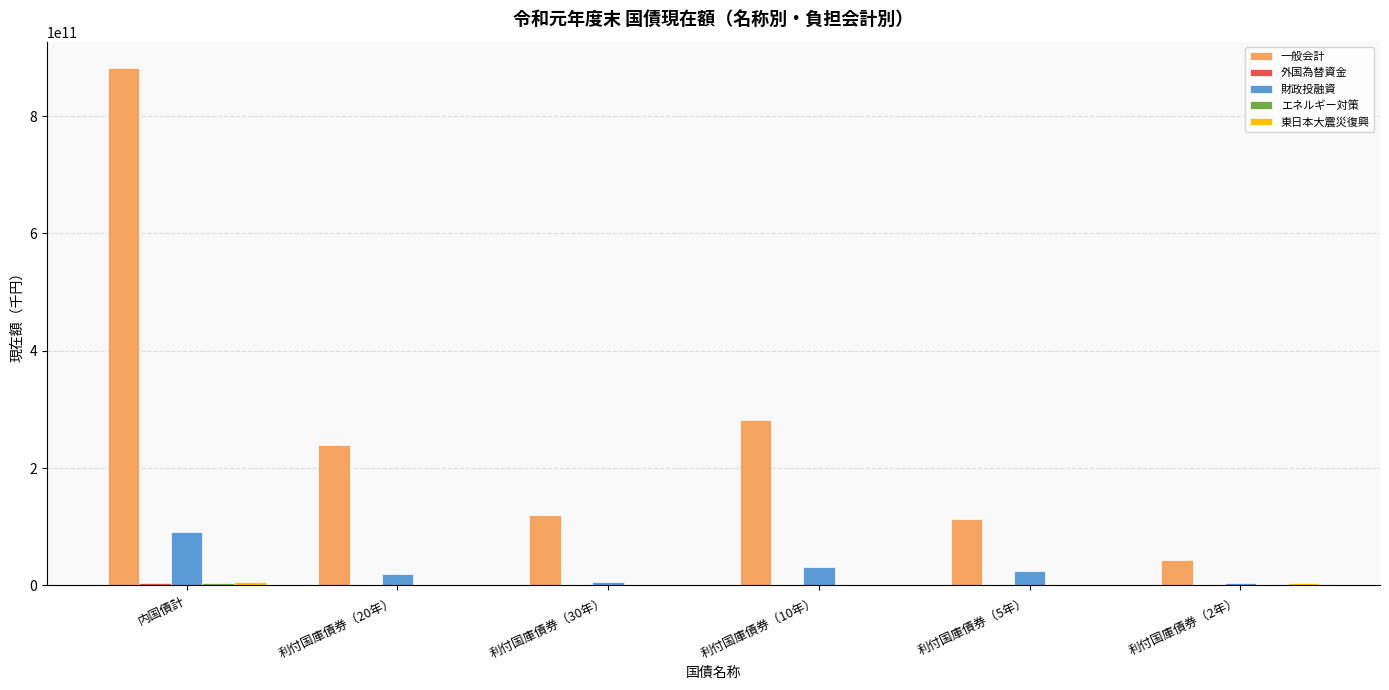

Where is 一般会計 nearest to the value 463380541455?

利付国庫債券（10年）